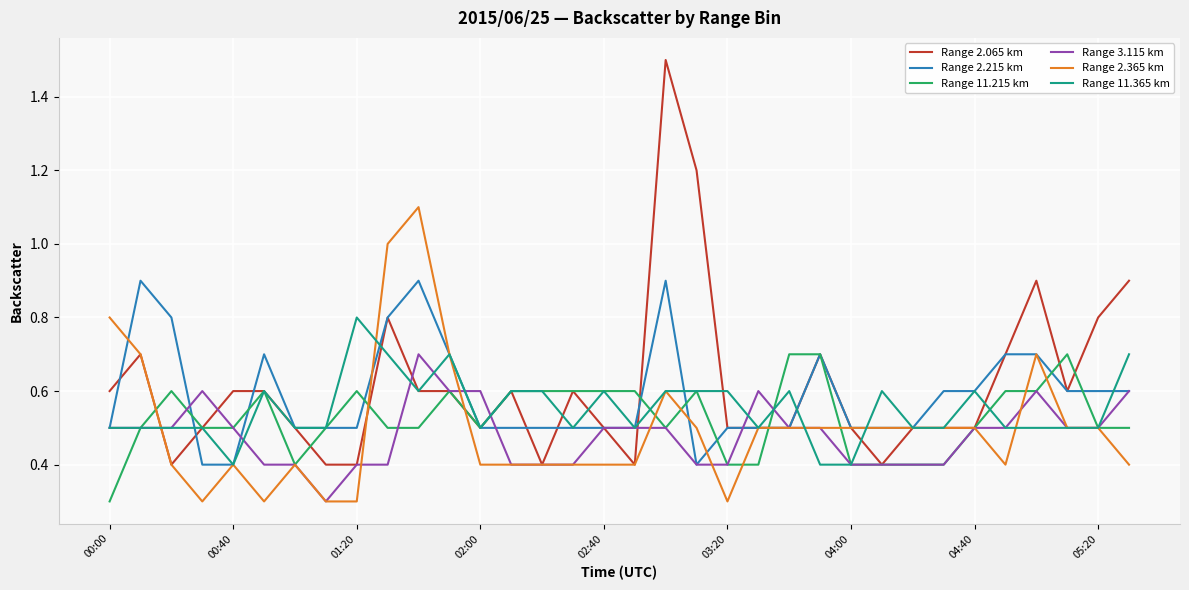

Count the number of data series in this chart.

6